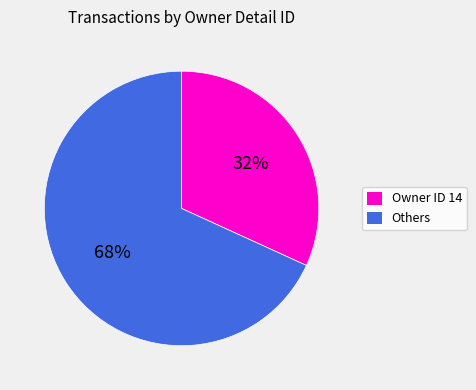

Is it true that Owner ID 14 is 32% of the pie?

True